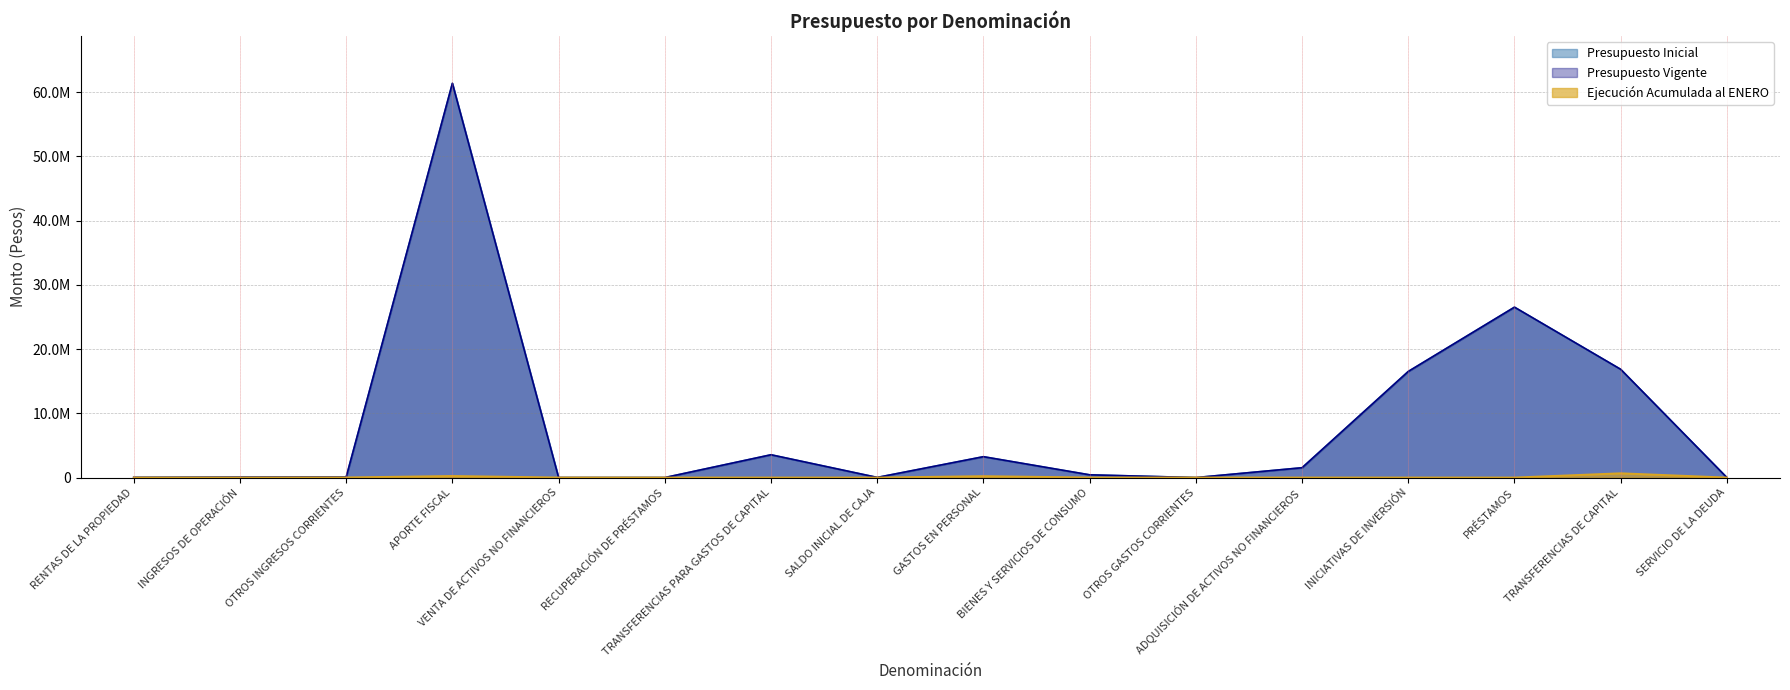

What position from the left is TRANSFERENCIAS PARA GASTOS DE CAPITAL?

7